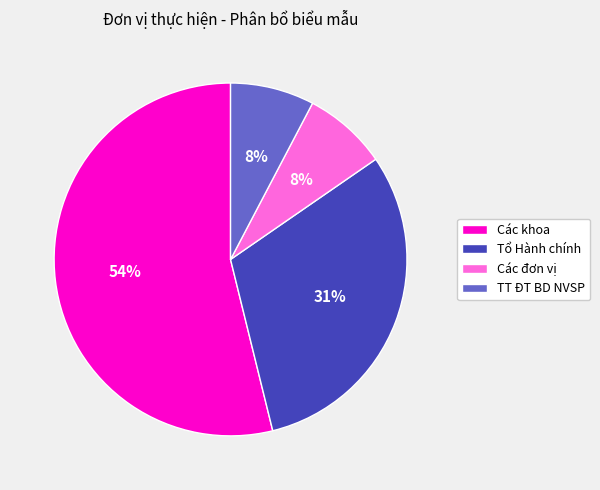

How many segments does this pie chart have?

4